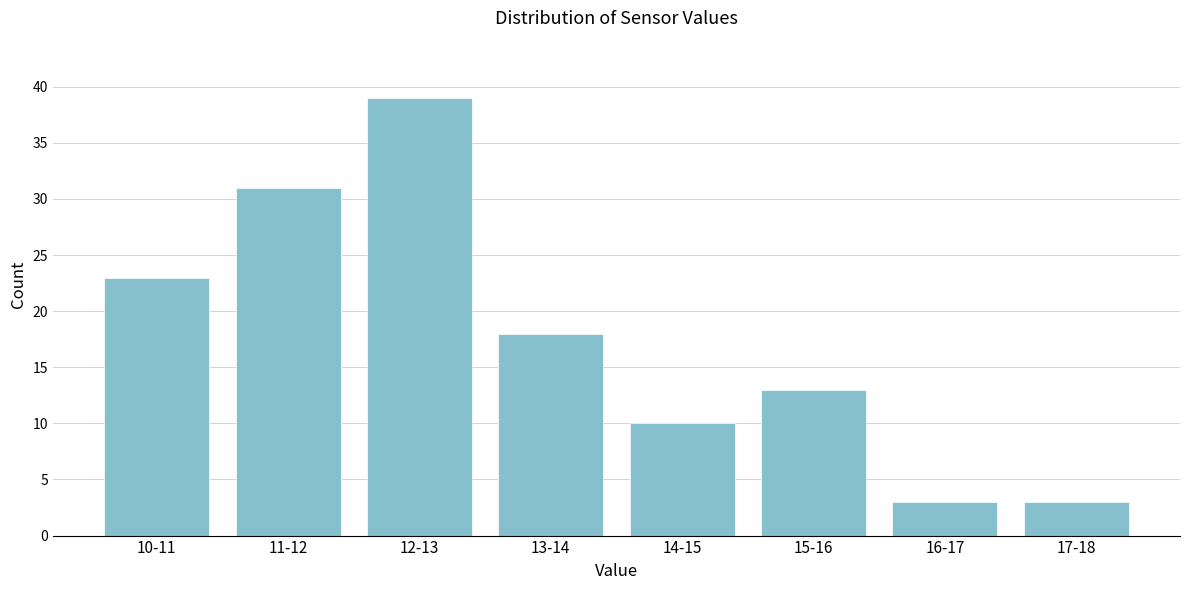

Reading left to right, what are all the values shown in this chart?

10-11=23	11-12=31	12-13=39	13-14=18	14-15=10	15-16=13	16-17=3	17-18=3